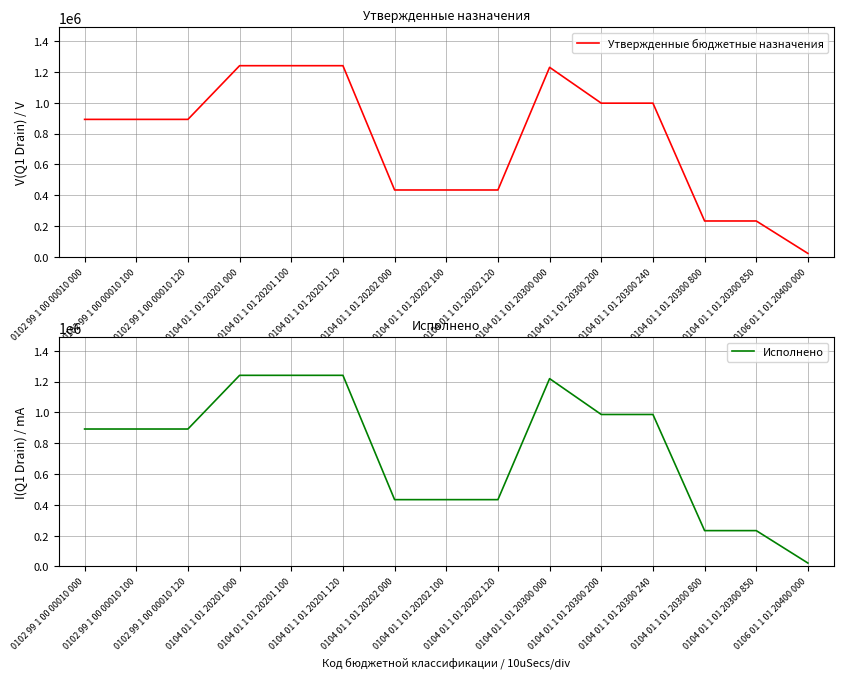

True or false: Исполнено has more than 1 points higher than both neighbors.

False